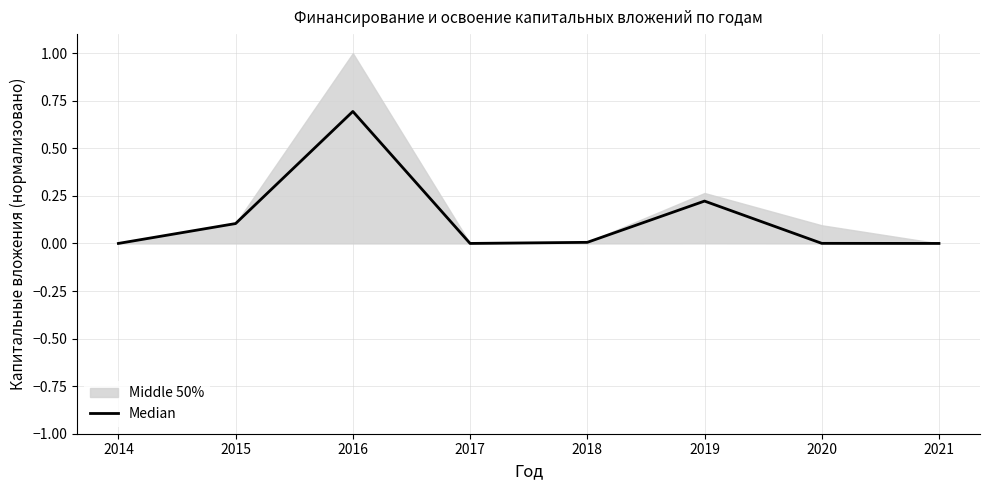

The chart shows a value of 0.4 at 2016. True or false?

False